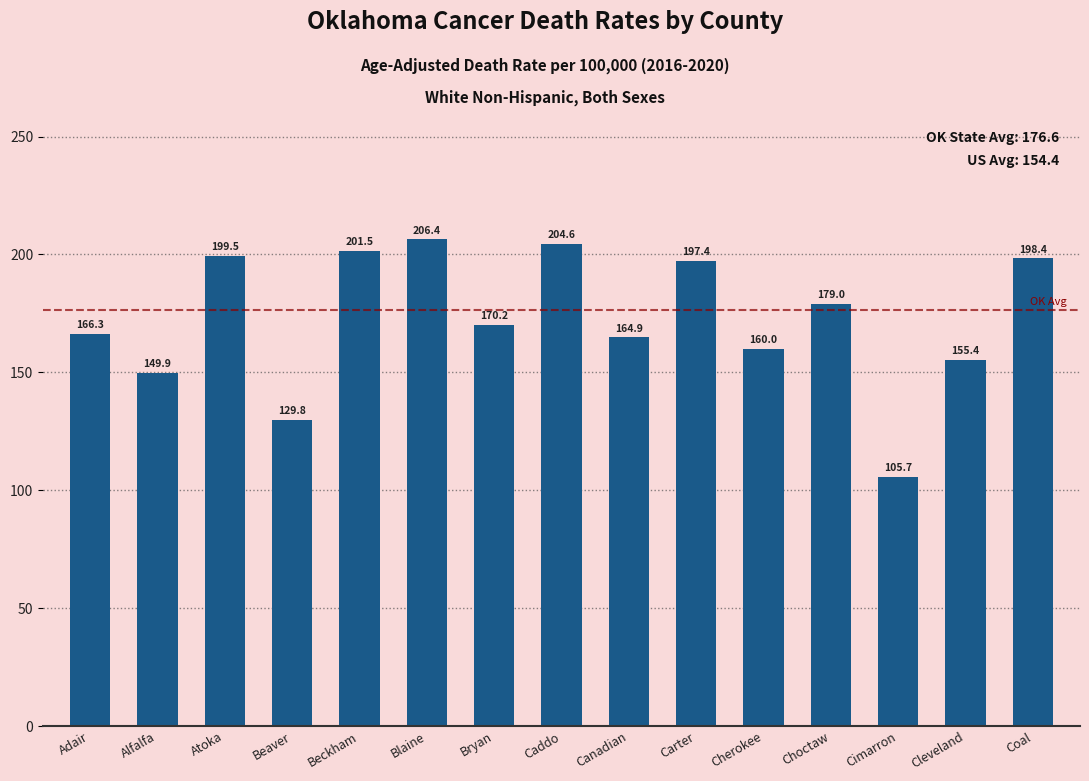

Where does the data first go above 170?

Atoka